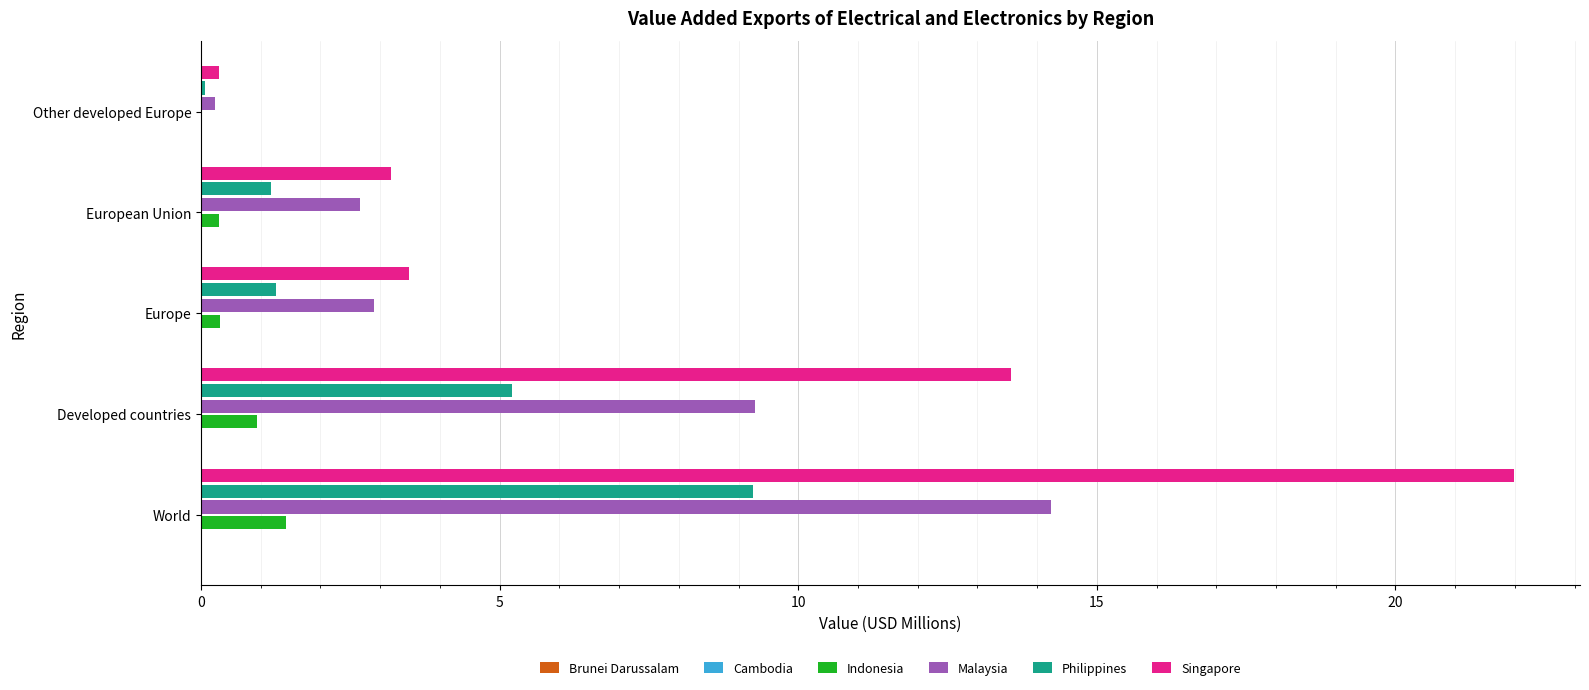

At which category is the sum across all series the highest?

World